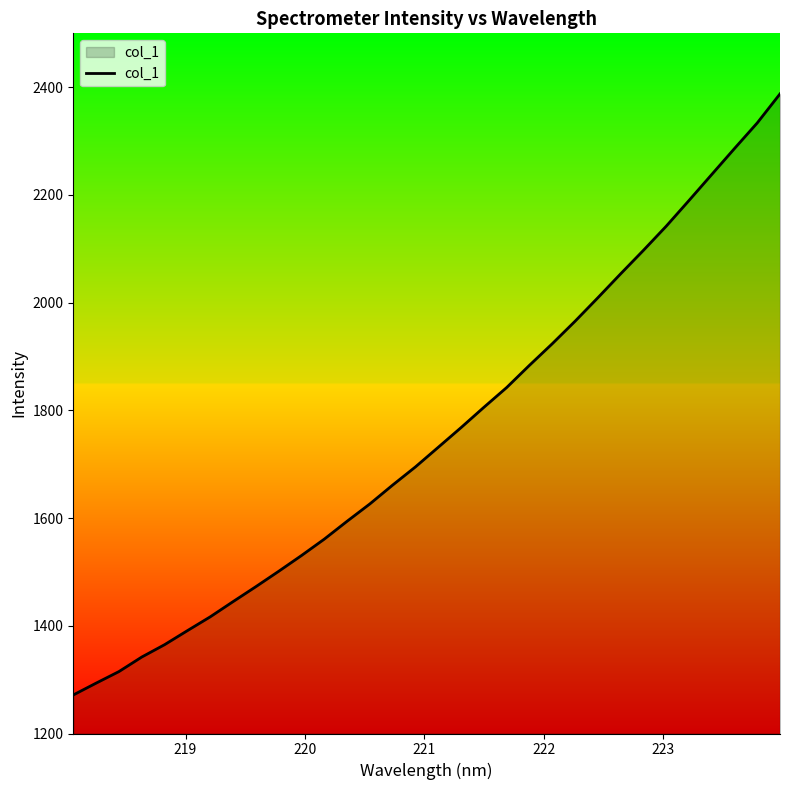

What is the minimum value shown in the chart?

1271.6